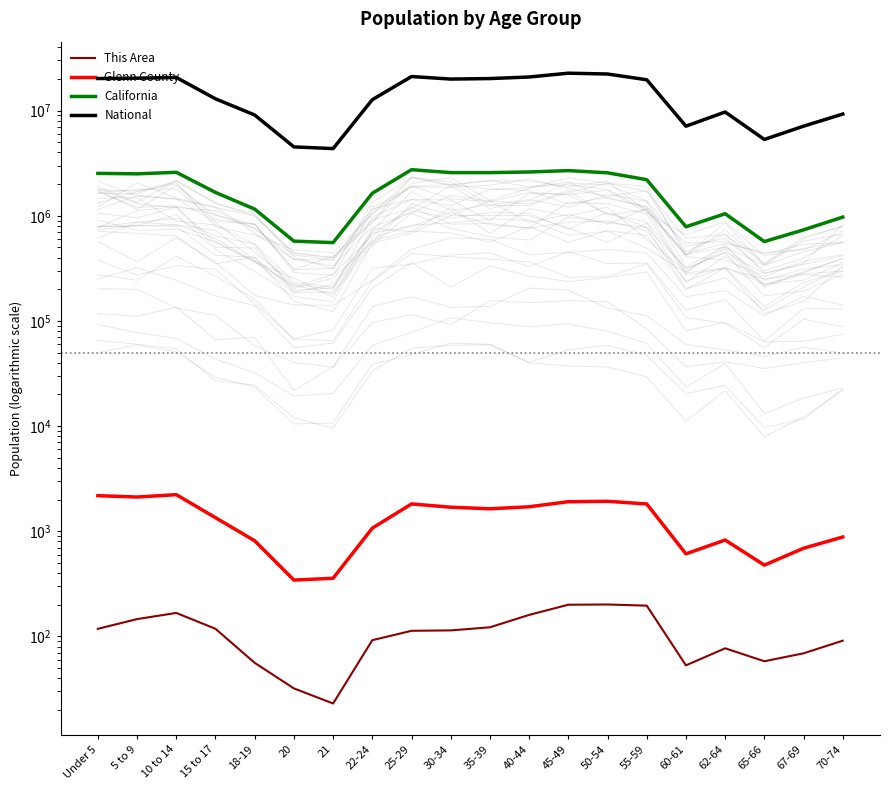

Which series has the widest spread of values?

National